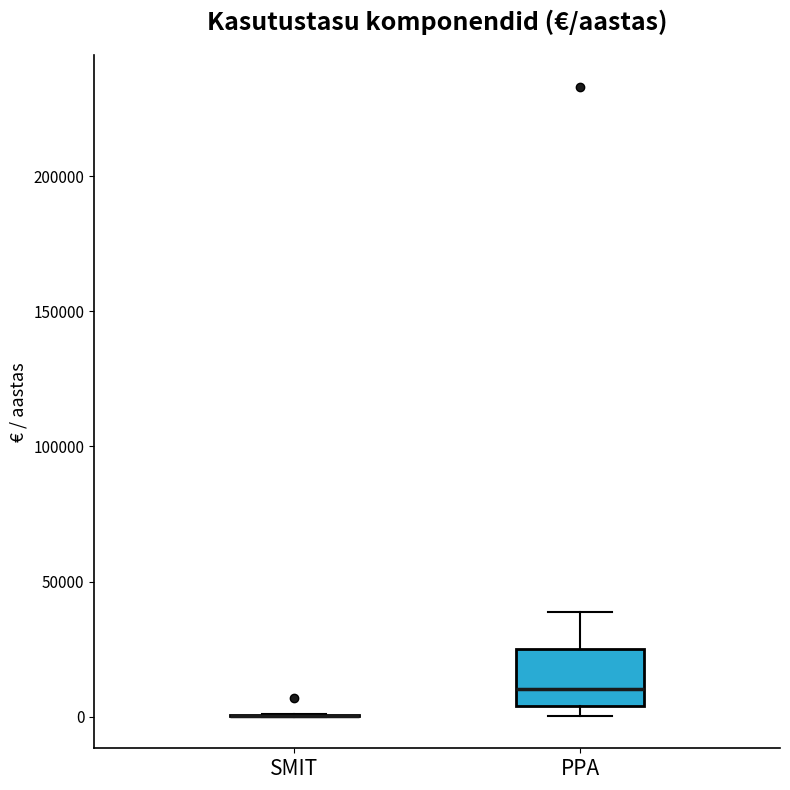

Reading left to right, read every box against the y-axis: the position of its median line, the range the box covers, and the ends of its whiskers. The values are not printed on the chart, so give them approximately, as read against the axis.

SMIT: box collapsed to a line at 0, whiskers 0 to 0
PPA: median 10000, box 5000 to 25000, whiskers 0 to 40000